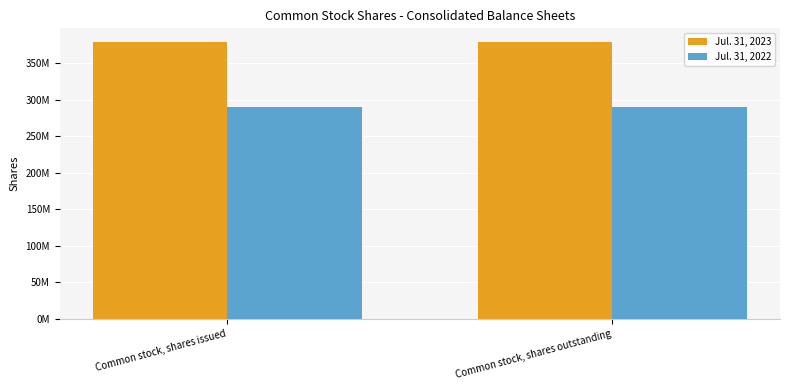

What are all the series names shown in the legend?

Jul. 31, 2023, Jul. 31, 2022